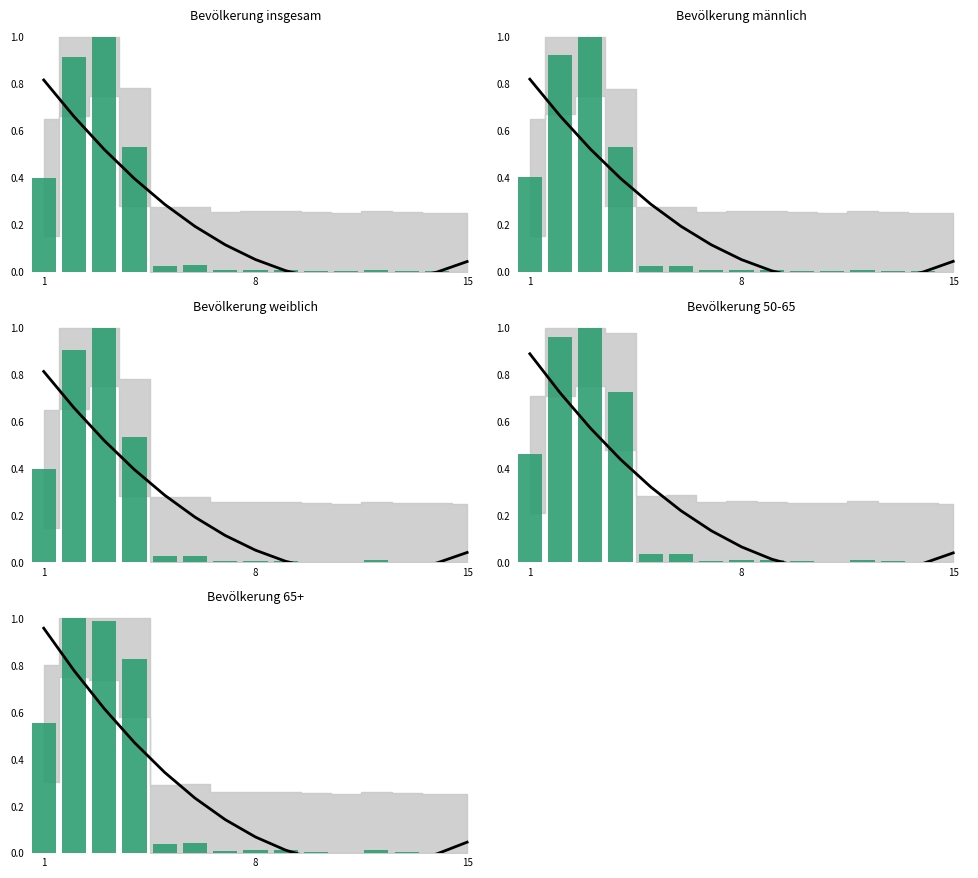

What are all the series names shown in the legend?

Bevölkerung insgesamt, Bevölkerung männlich, Bevölkerung weiblich, Bevölkerung 50-65, Bevölkerung 65+